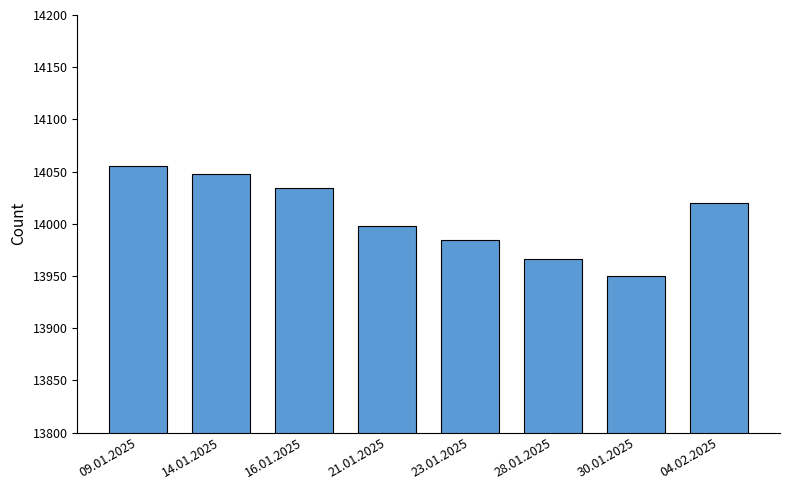

What is the label of the 1st bar from the right?

04.02.2025